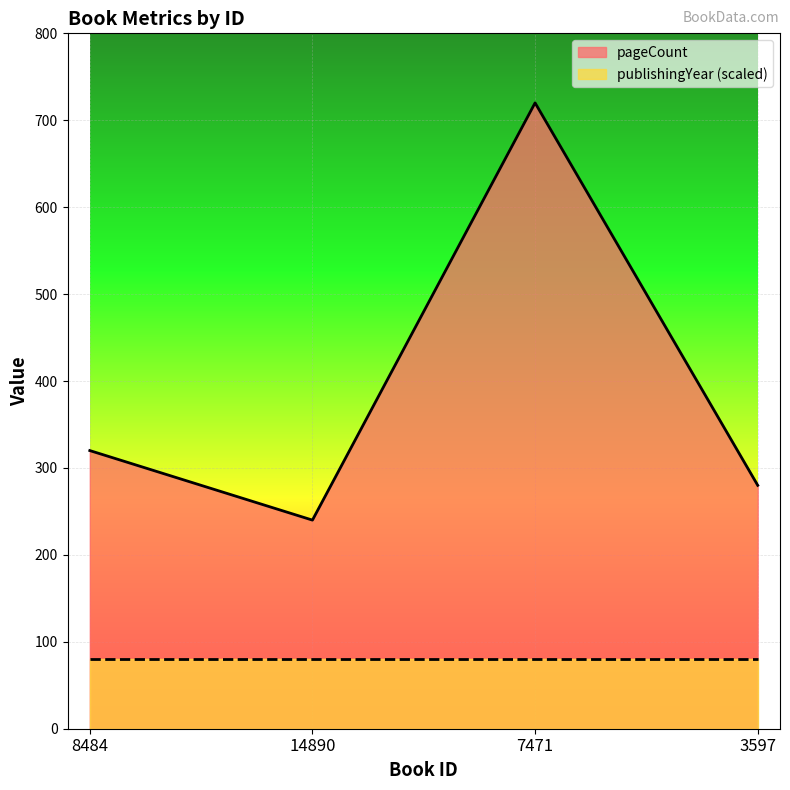

How many points are higher than both their immediate neighbors (excluding endpoints)?

1